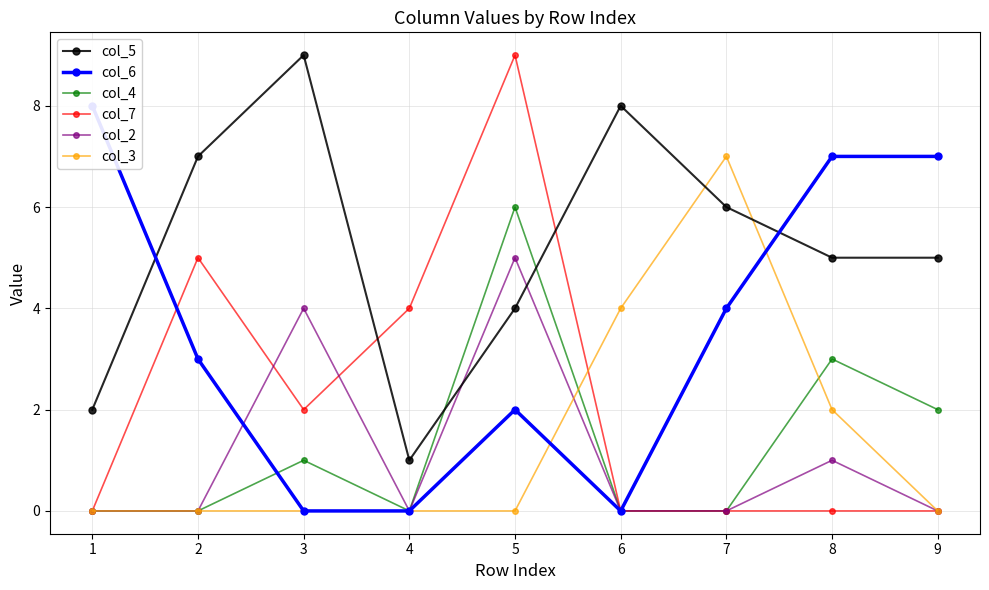

How many values in the col_7 series exceed 0?

4